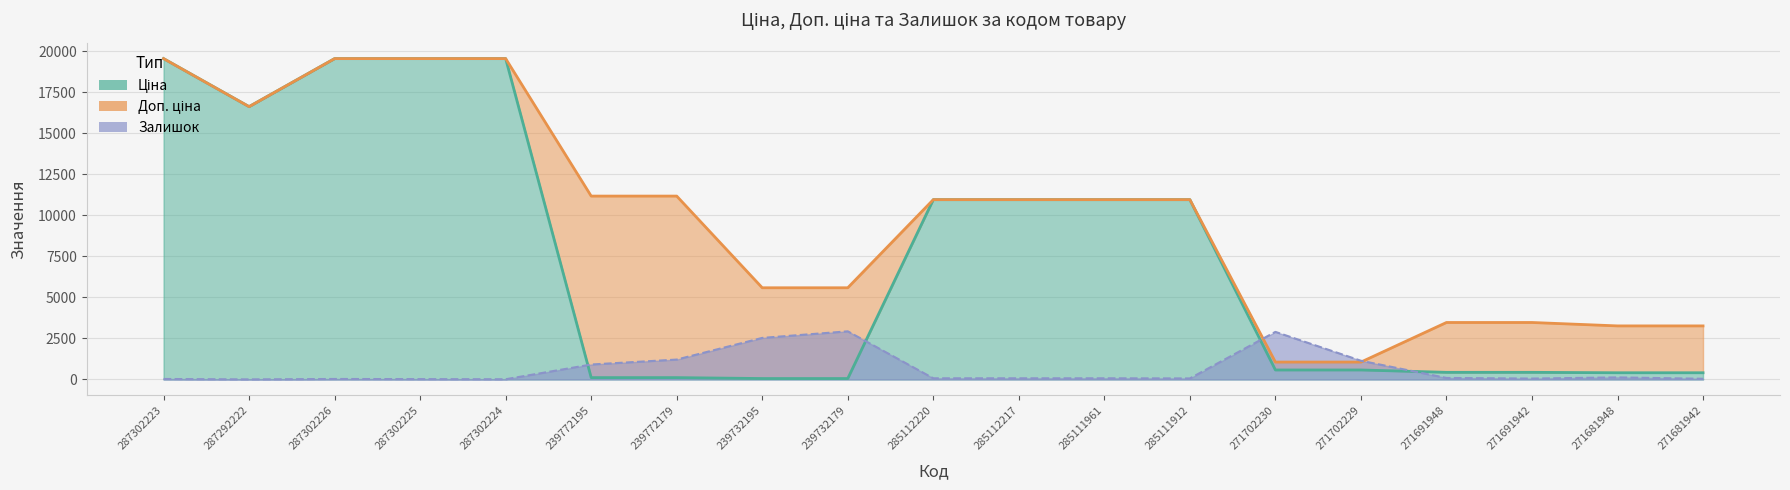

What is the difference between the maximum and minimum values in the Ціна series?

19509.0